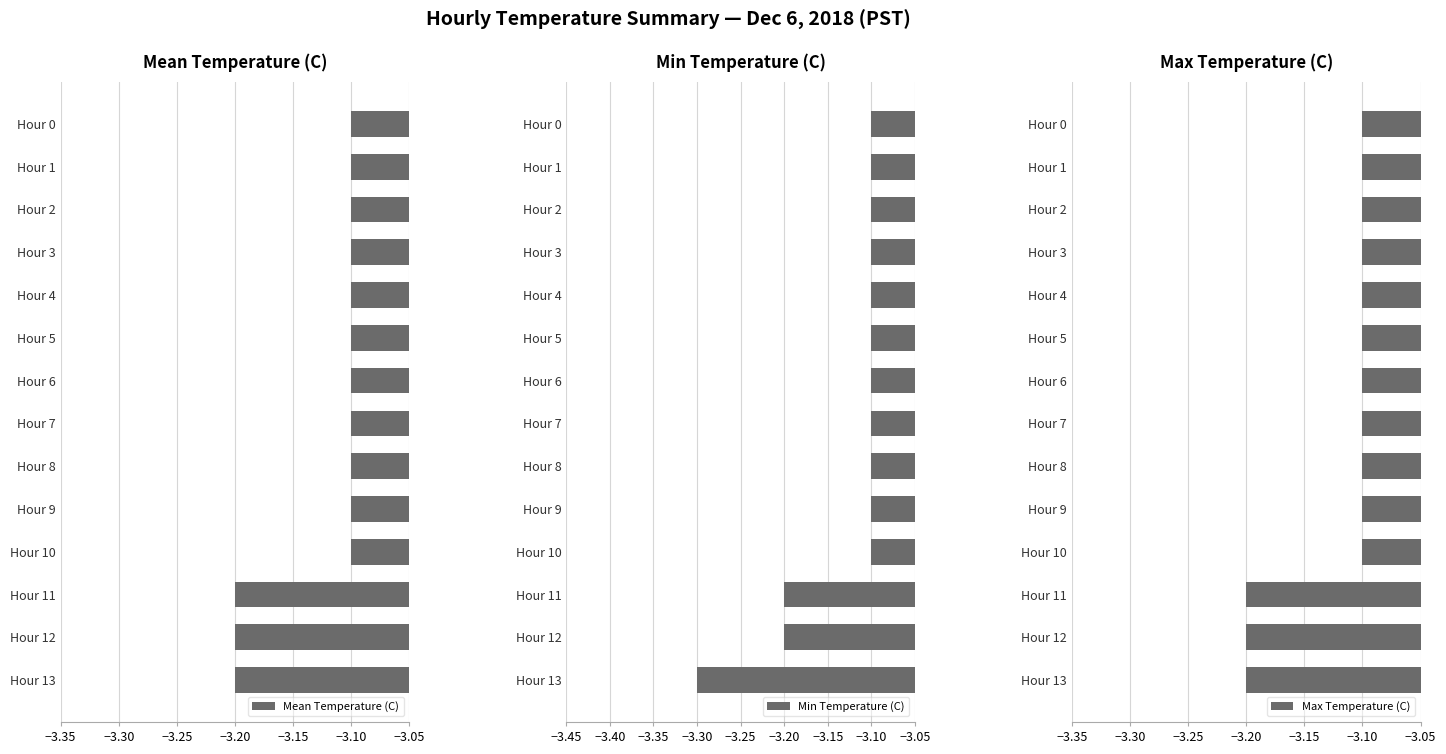

What is the minimum value for Mean Temperature (C)?

-3.2